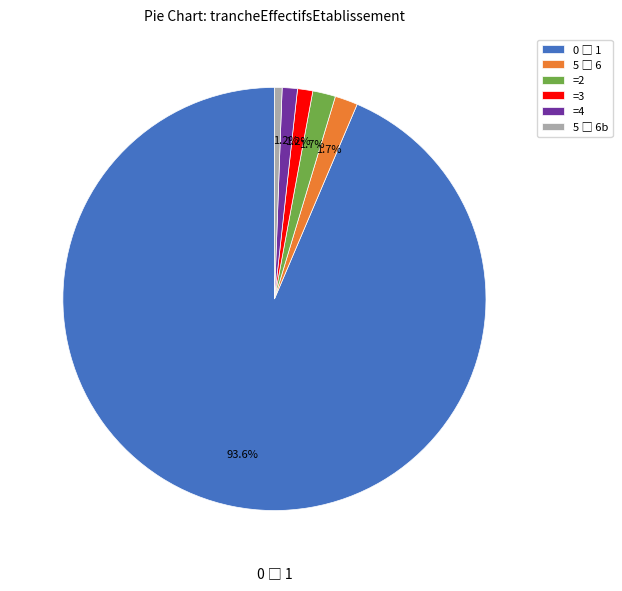

Count the number of slices in the pie.

6